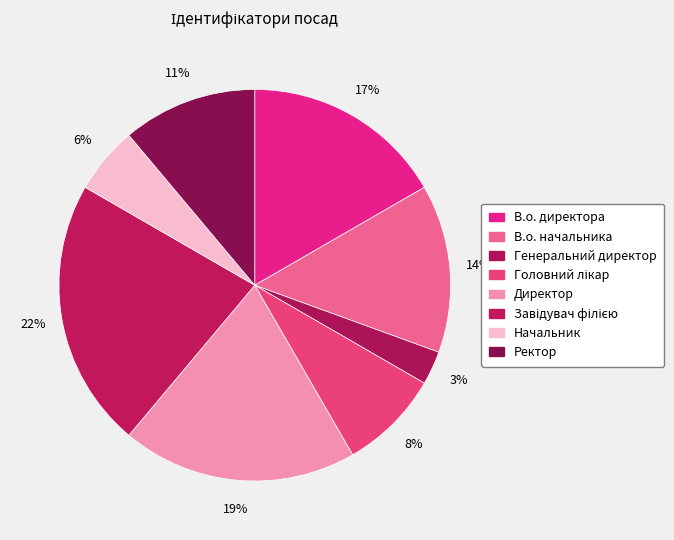

To the nearest percent, what portion does Генеральний директор represent?

3%